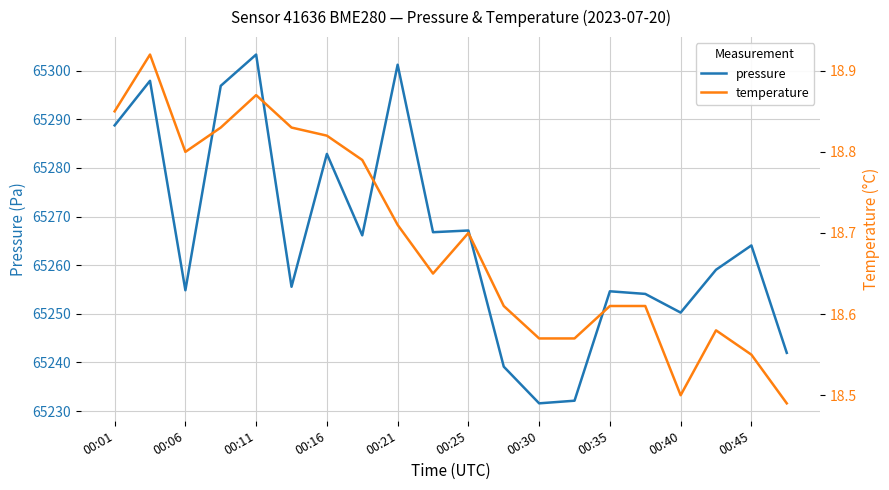

The pressure series shows 65232.1 at 13. True or false?

True